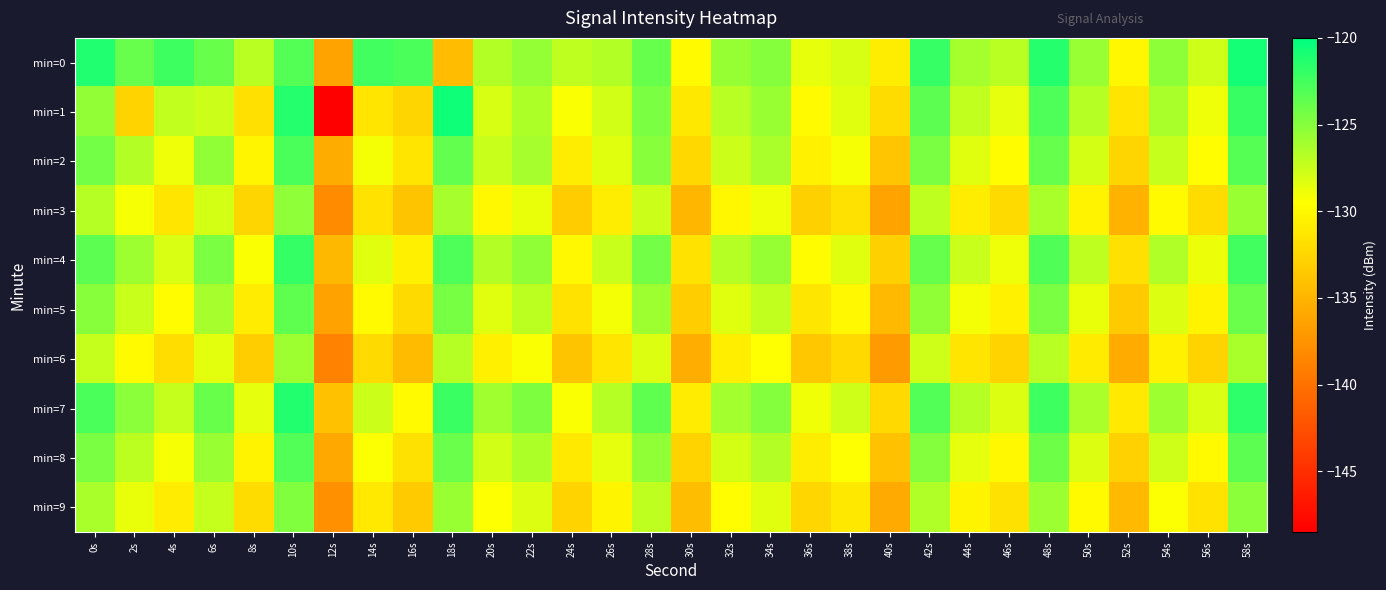

Which series has the largest total across all categories?

min=0